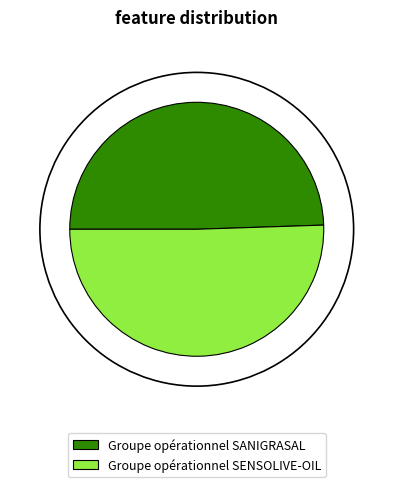

The Groupe opérationnel SANIGRASAL slice represents 49% of the pie. True or false?

True